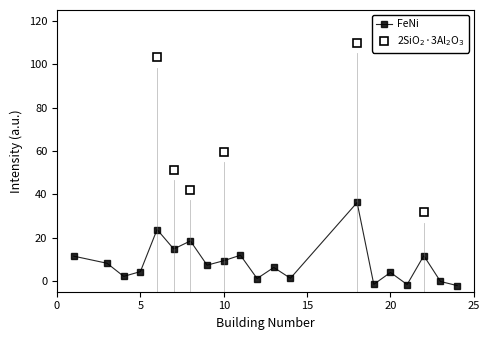

Count the number of categories in the chart.

20